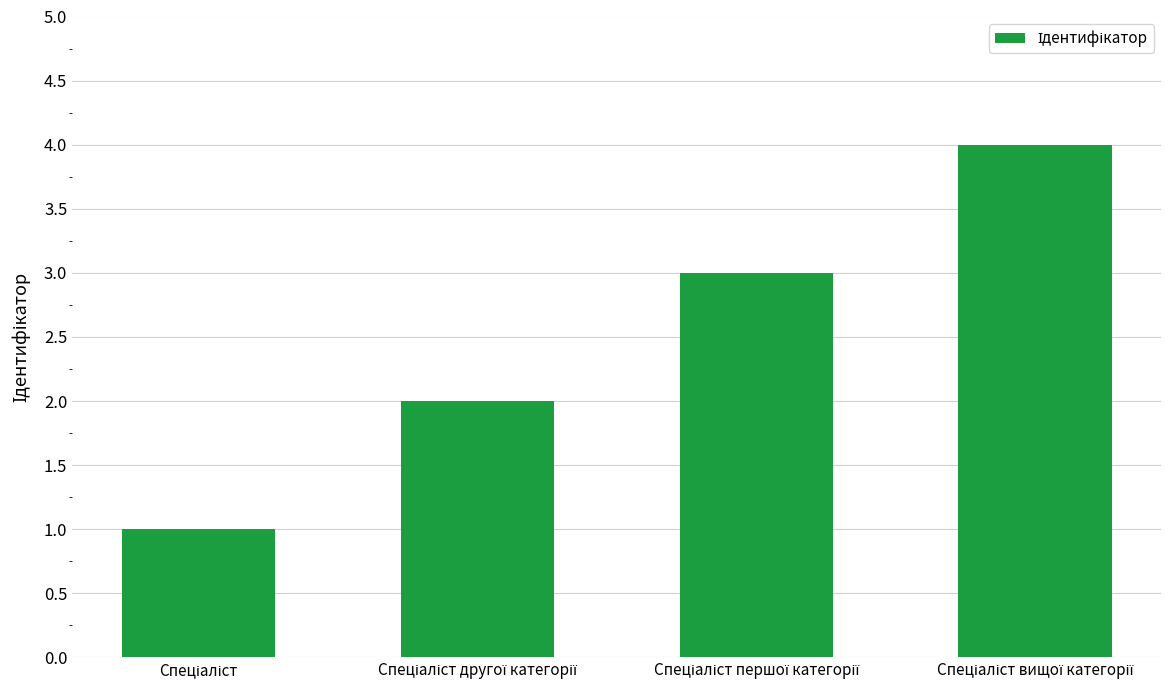

What is the difference between the maximum and minimum values?

3